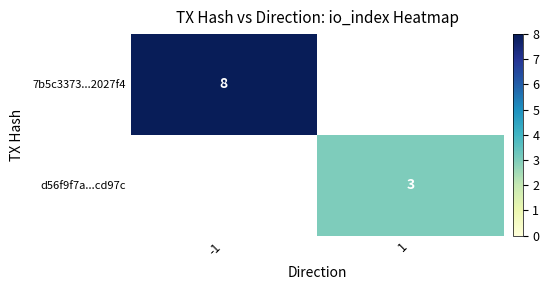

Is the value of d56f9f7a...cd97c at 1 greater than the value of 7b5c3373...2027f4 at -1?

No